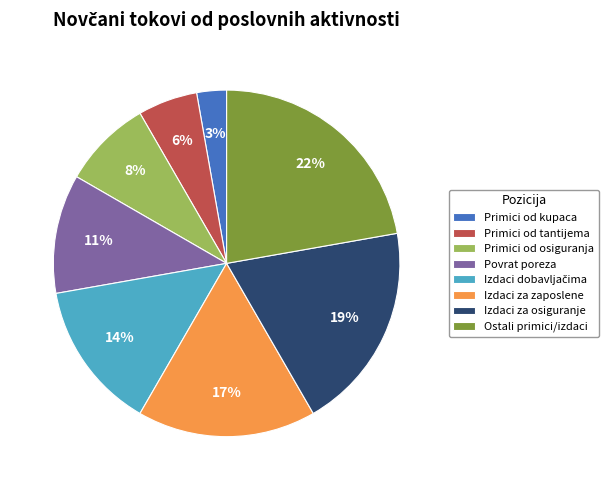

Which has a higher value, Primici od kupaca or Primici od osiguranja?

Primici od osiguranja